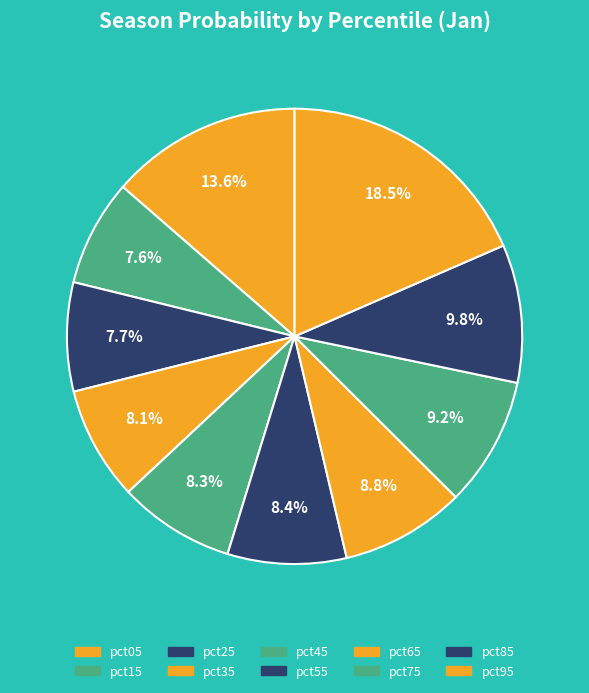

How many segments does this pie chart have?

10